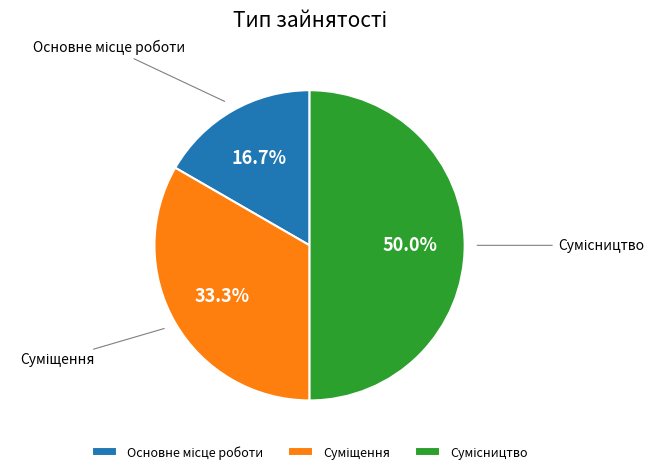

How many slices are in this pie chart?

3